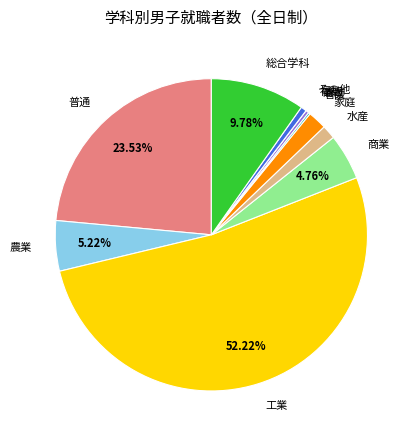

To the nearest percent, what is the average slice percentage?

9%